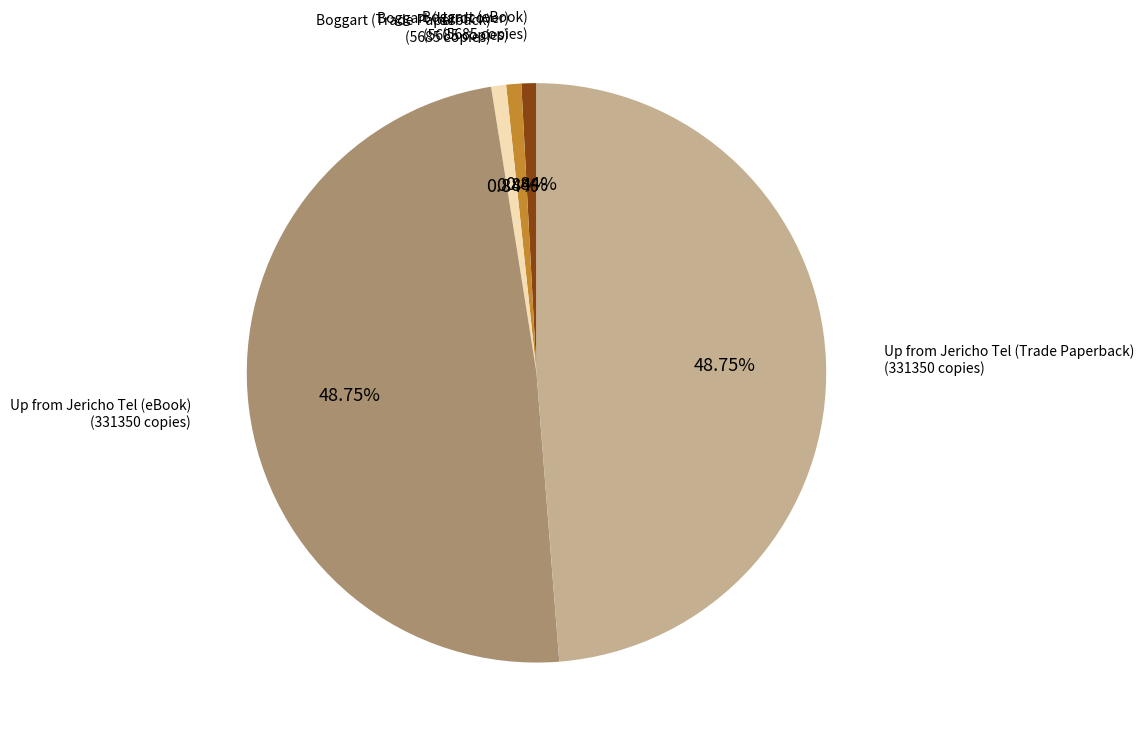

How many segments does this pie chart have?

5